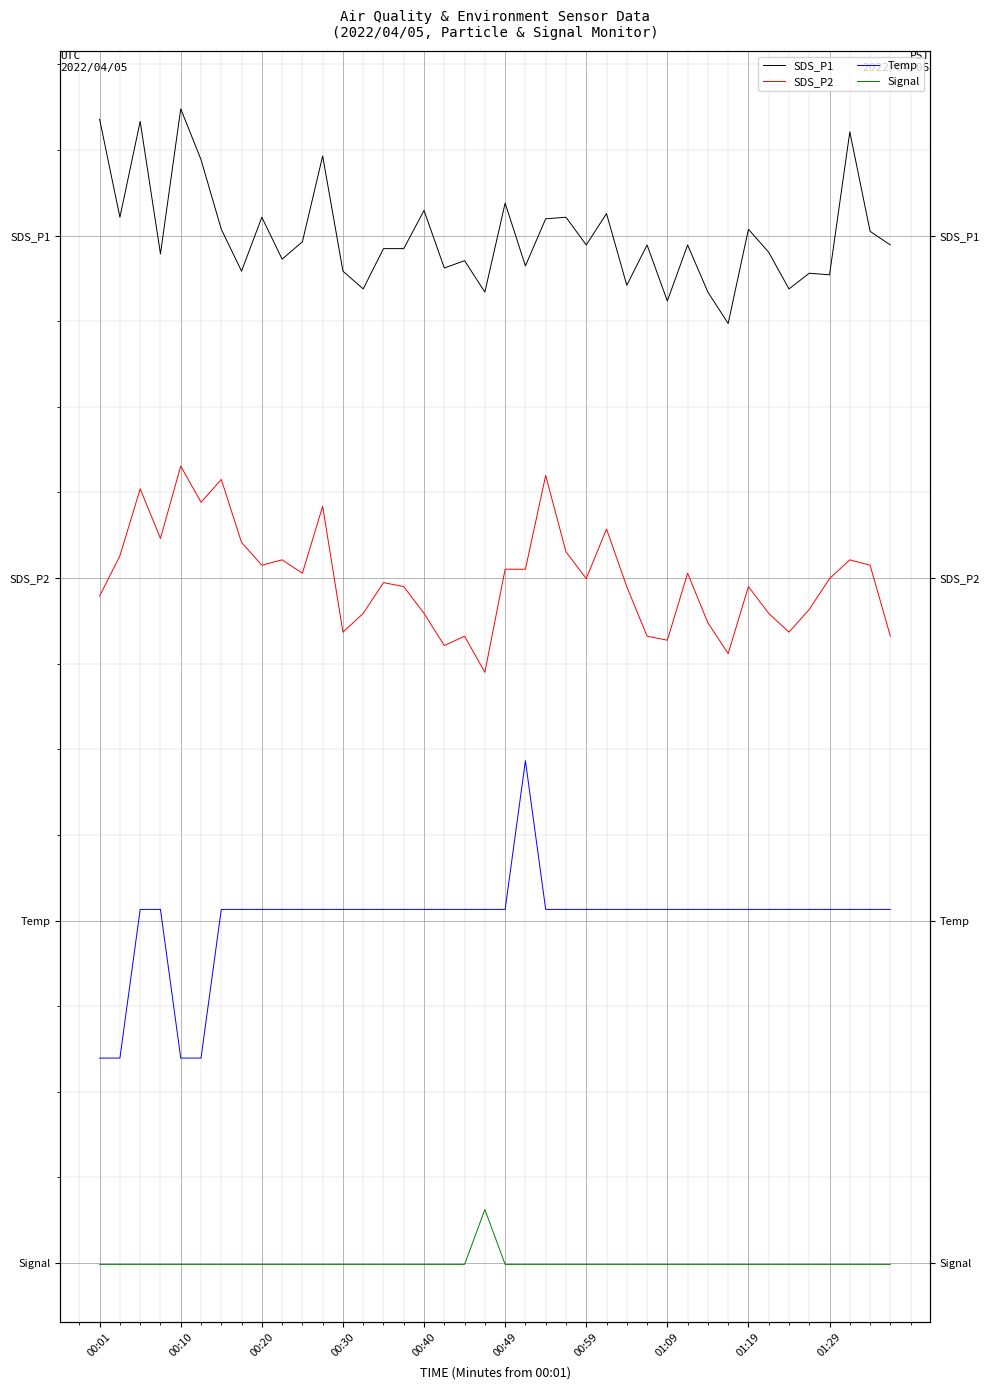

What is the difference between the SDS_P1 values at 16 and 35?

0.4